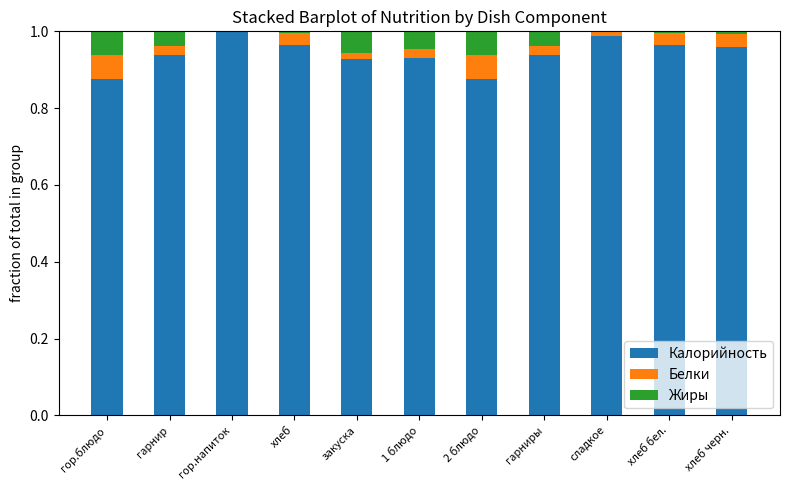

What is the sum of the Калорийность values at гор.блюдо and гарнир?

1.8